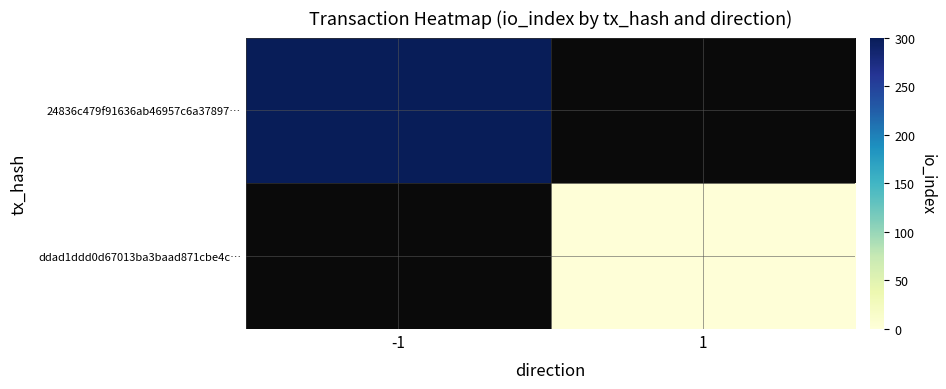

Is the value of 24836c479f91636ab46957c6a37897… at -1 greater than the value of ddad1ddd0d67013ba3baad871cbe4c… at 1?

Yes